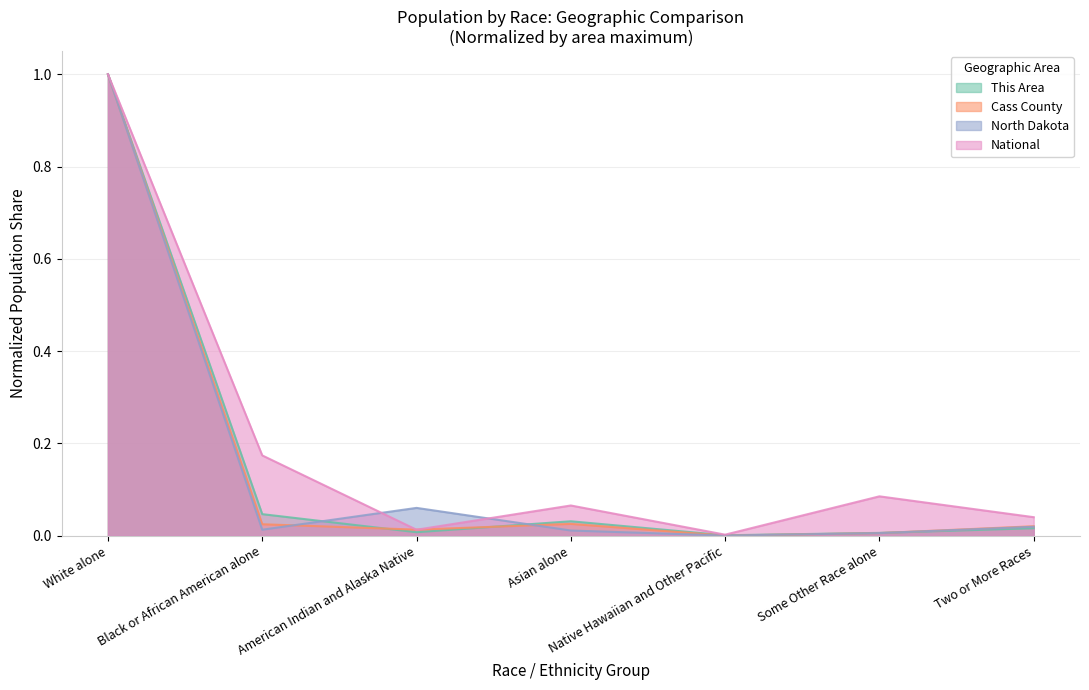

At which category does the chart reach its minimum across all series?

Native Hawaiian and Other Pacific